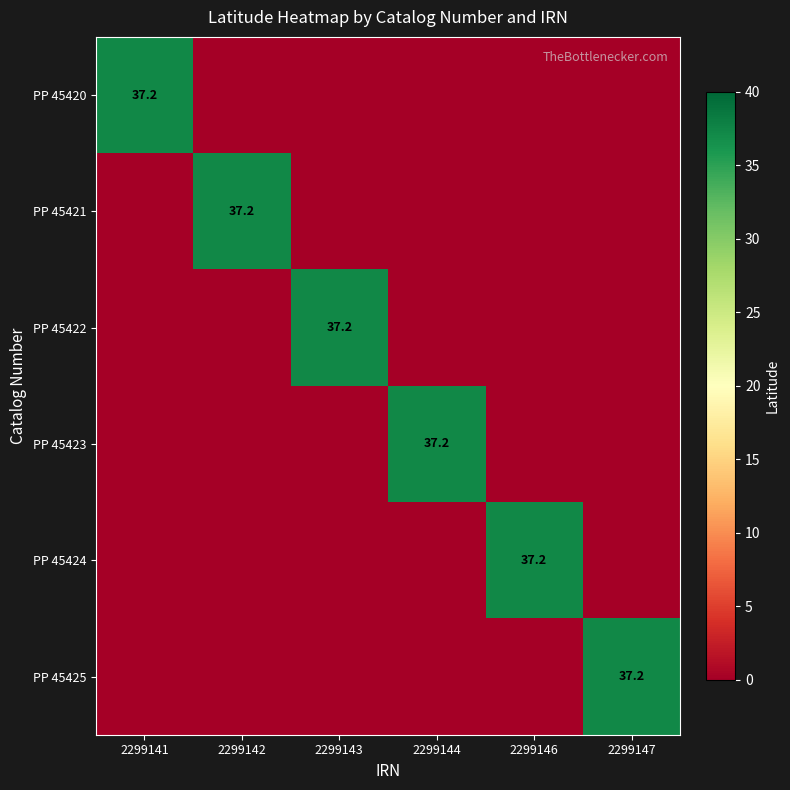

Is it true that PP 45422 equals 64.3 at 2299143?

False